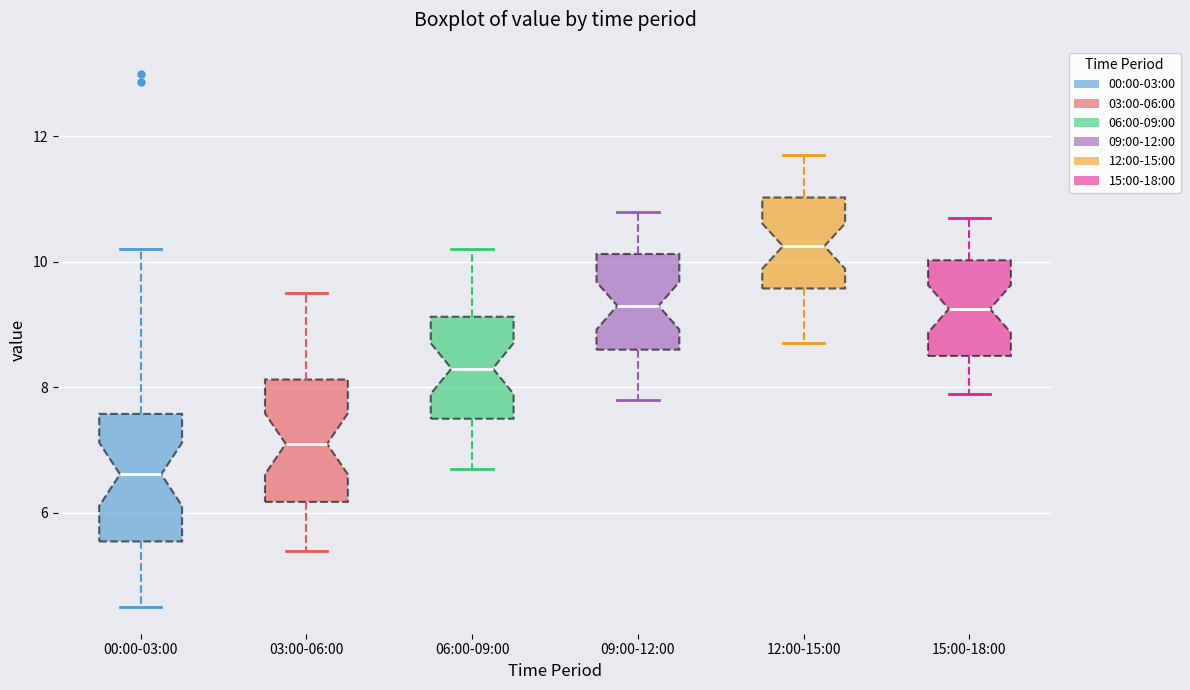

Reading left to right, read every box against the y-axis: the position of its median line, the range the box covers, and the ends of its whiskers. The values are not printed on the chart, so give them approximately, as read against the axis.

00:00-03:00: median 6.6, box 5.6 to 7.6, whiskers 4.6 to 10.2
03:00-06:00: median 7.2, box 6.2 to 8.2, whiskers 5.4 to 9.6
06:00-09:00: median 8.4, box 7.6 to 9.2, whiskers 6.8 to 10.2
09:00-12:00: median 9.4, box 8.6 to 10.2, whiskers 7.8 to 10.8
12:00-15:00: median 10.2, box 9.6 to 11.0, whiskers 8.8 to 11.8
15:00-18:00: median 9.2, box 8.6 to 10.0, whiskers 8.0 to 10.8